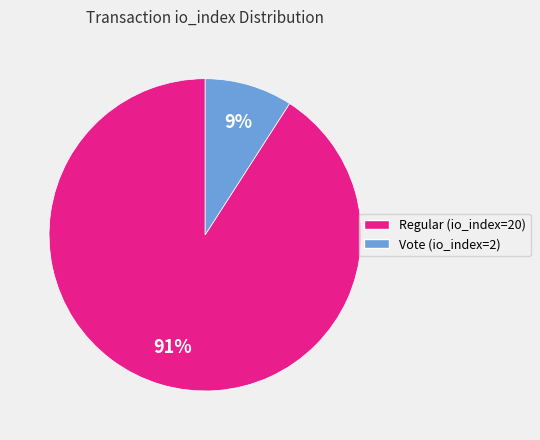

Is there any slice that represents more than half of the pie?

Yes